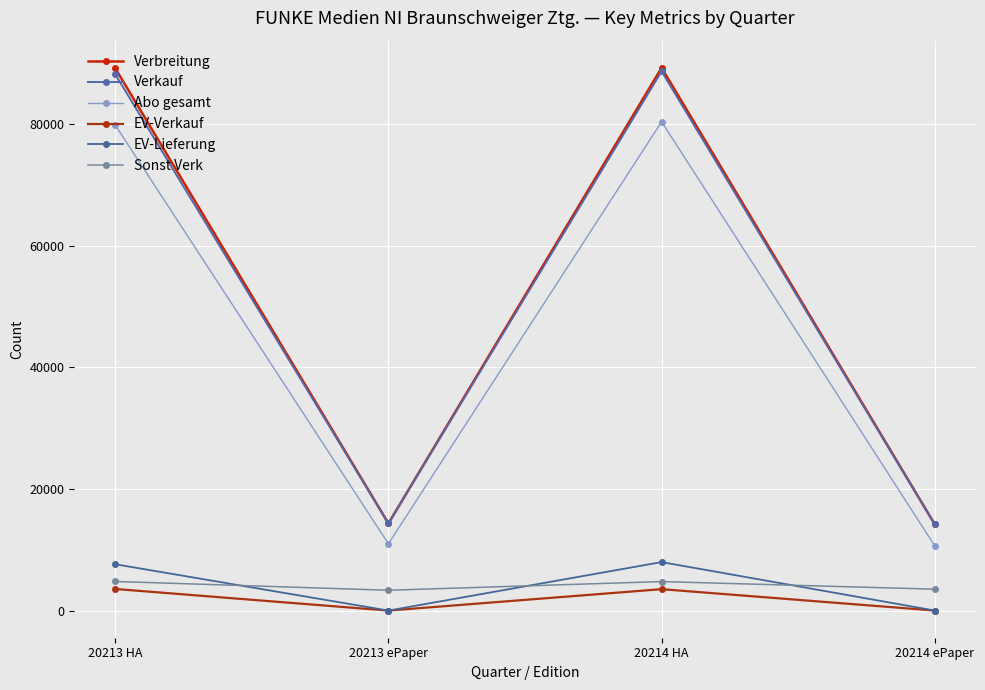

How many interior local peaks does the EV-Lieferung series have?

1